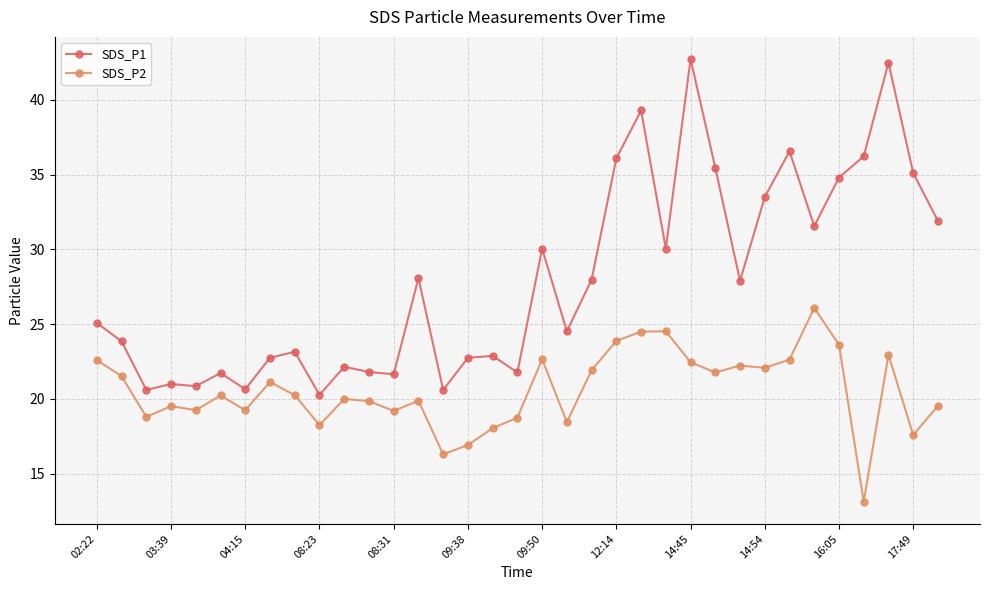

Which series has the largest total across all categories?

SDS_P1